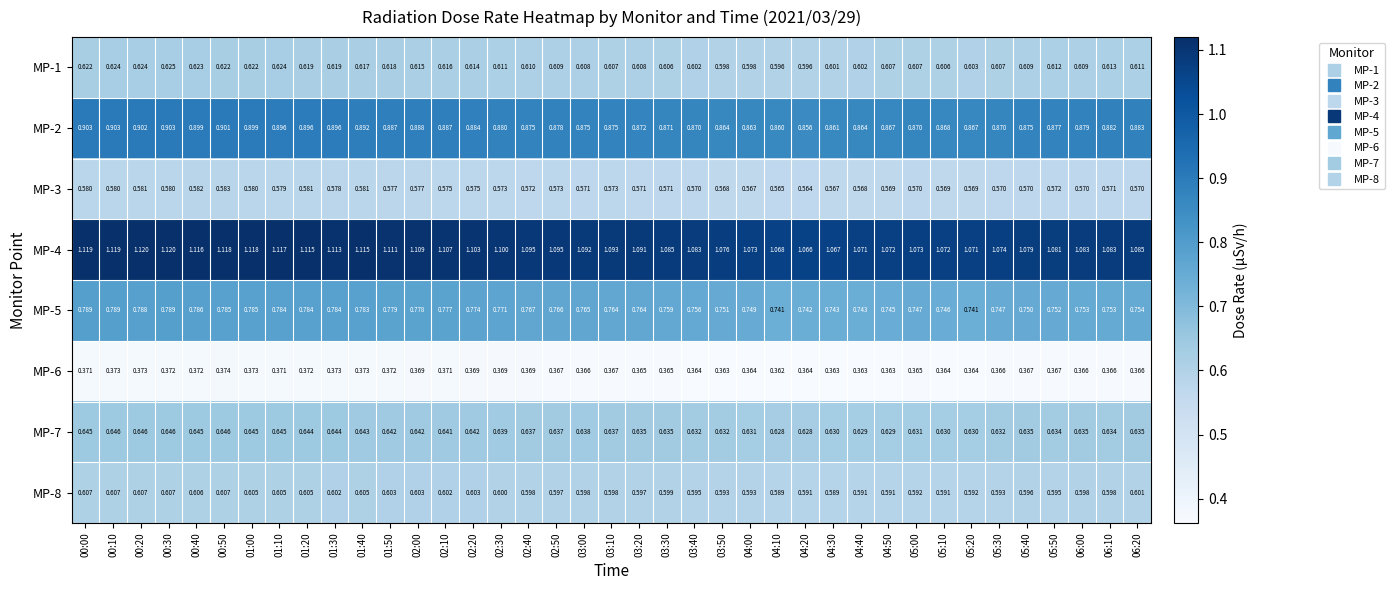

Reading right to left, list all the values displayed in this chart.

MP-1: 06:20=0.6	06:10=0.6	06:00=0.6	05:50=0.6	05:40=0.6	05:30=0.6	05:20=0.6	05:10=0.6	05:00=0.6	04:50=0.6	04:40=0.6	04:30=0.6	04:20=0.6	04:10=0.6	04:00=0.6	03:50=0.6	03:40=0.6	03:30=0.6	03:20=0.6	03:10=0.6	03:00=0.6	02:50=0.6	02:40=0.6	02:30=0.6	02:20=0.6	02:10=0.6	02:00=0.6	01:50=0.6	01:40=0.6	01:30=0.6	01:20=0.6	01:10=0.6	01:00=0.6	00:50=0.6	00:40=0.6	00:30=0.6	00:20=0.6	00:10=0.6	00:00=0.6
MP-2: 06:20=0.9	06:10=0.9	06:00=0.9	05:50=0.9	05:40=0.9	05:30=0.9	05:20=0.9	05:10=0.9	05:00=0.9	04:50=0.9	04:40=0.9	04:30=0.9	04:20=0.9	04:10=0.9	04:00=0.9	03:50=0.9	03:40=0.9	03:30=0.9	03:20=0.9	03:10=0.9	03:00=0.9	02:50=0.9	02:40=0.9	02:30=0.9	02:20=0.9	02:10=0.9	02:00=0.9	01:50=0.9	01:40=0.9	01:30=0.9	01:20=0.9	01:10=0.9	01:00=0.9	00:50=0.9	00:40=0.9	00:30=0.9	00:20=0.9	00:10=0.9	00:00=0.9
MP-3: 06:20=0.6	06:10=0.6	06:00=0.6	05:50=0.6	05:40=0.6	05:30=0.6	05:20=0.6	05:10=0.6	05:00=0.6	04:50=0.6	04:40=0.6	04:30=0.6	04:20=0.6	04:10=0.6	04:00=0.6	03:50=0.6	03:40=0.6	03:30=0.6	03:20=0.6	03:10=0.6	03:00=0.6	02:50=0.6	02:40=0.6	02:30=0.6	02:20=0.6	02:10=0.6	02:00=0.6	01:50=0.6	01:40=0.6	01:30=0.6	01:20=0.6	01:10=0.6	01:00=0.6	00:50=0.6	00:40=0.6	00:30=0.6	00:20=0.6	00:10=0.6	00:00=0.6
MP-4: 06:20=1.1	06:10=1.1	06:00=1.1	05:50=1.1	05:40=1.1	05:30=1.1	05:20=1.1	05:10=1.1	05:00=1.1	04:50=1.1	04:40=1.1	04:30=1.1	04:20=1.1	04:10=1.1	04:00=1.1	03:50=1.1	03:40=1.1	03:30=1.1	03:20=1.1	03:10=1.1	03:00=1.1	02:50=1.1	02:40=1.1	02:30=1.1	02:20=1.1	02:10=1.1	02:00=1.1	01:50=1.1	01:40=1.1	01:30=1.1	01:20=1.1	01:10=1.1	01:00=1.1	00:50=1.1	00:40=1.1	00:30=1.1	00:20=1.1	00:10=1.1	00:00=1.1
MP-5: 06:20=0.8	06:10=0.8	06:00=0.8	05:50=0.8	05:40=0.8	05:30=0.7	05:20=0.7	05:10=0.7	05:00=0.7	04:50=0.7	04:40=0.7	04:30=0.7	04:20=0.7	04:10=0.7	04:00=0.7	03:50=0.8	03:40=0.8	03:30=0.8	03:20=0.8	03:10=0.8	03:00=0.8	02:50=0.8	02:40=0.8	02:30=0.8	02:20=0.8	02:10=0.8	02:00=0.8	01:50=0.8	01:40=0.8	01:30=0.8	01:20=0.8	01:10=0.8	01:00=0.8	00:50=0.8	00:40=0.8	00:30=0.8	00:20=0.8	00:10=0.8	00:00=0.8
MP-6: 06:20=0.4	06:10=0.4	06:00=0.4	05:50=0.4	05:40=0.4	05:30=0.4	05:20=0.4	05:10=0.4	05:00=0.4	04:50=0.4	04:40=0.4	04:30=0.4	04:20=0.4	04:10=0.4	04:00=0.4	03:50=0.4	03:40=0.4	03:30=0.4	03:20=0.4	03:10=0.4	03:00=0.4	02:50=0.4	02:40=0.4	02:30=0.4	02:20=0.4	02:10=0.4	02:00=0.4	01:50=0.4	01:40=0.4	01:30=0.4	01:20=0.4	01:10=0.4	01:00=0.4	00:50=0.4	00:40=0.4	00:30=0.4	00:20=0.4	00:10=0.4	00:00=0.4
MP-7: 06:20=0.6	06:10=0.6	06:00=0.6	05:50=0.6	05:40=0.6	05:30=0.6	05:20=0.6	05:10=0.6	05:00=0.6	04:50=0.6	04:40=0.6	04:30=0.6	04:20=0.6	04:10=0.6	04:00=0.6	03:50=0.6	03:40=0.6	03:30=0.6	03:20=0.6	03:10=0.6	03:00=0.6	02:50=0.6	02:40=0.6	02:30=0.6	02:20=0.6	02:10=0.6	02:00=0.6	01:50=0.6	01:40=0.6	01:30=0.6	01:20=0.6	01:10=0.6	01:00=0.6	00:50=0.6	00:40=0.6	00:30=0.6	00:20=0.6	00:10=0.6	00:00=0.6
MP-8: 06:20=0.6	06:10=0.6	06:00=0.6	05:50=0.6	05:40=0.6	05:30=0.6	05:20=0.6	05:10=0.6	05:00=0.6	04:50=0.6	04:40=0.6	04:30=0.6	04:20=0.6	04:10=0.6	04:00=0.6	03:50=0.6	03:40=0.6	03:30=0.6	03:20=0.6	03:10=0.6	03:00=0.6	02:50=0.6	02:40=0.6	02:30=0.6	02:20=0.6	02:10=0.6	02:00=0.6	01:50=0.6	01:40=0.6	01:30=0.6	01:20=0.6	01:10=0.6	01:00=0.6	00:50=0.6	00:40=0.6	00:30=0.6	00:20=0.6	00:10=0.6	00:00=0.6